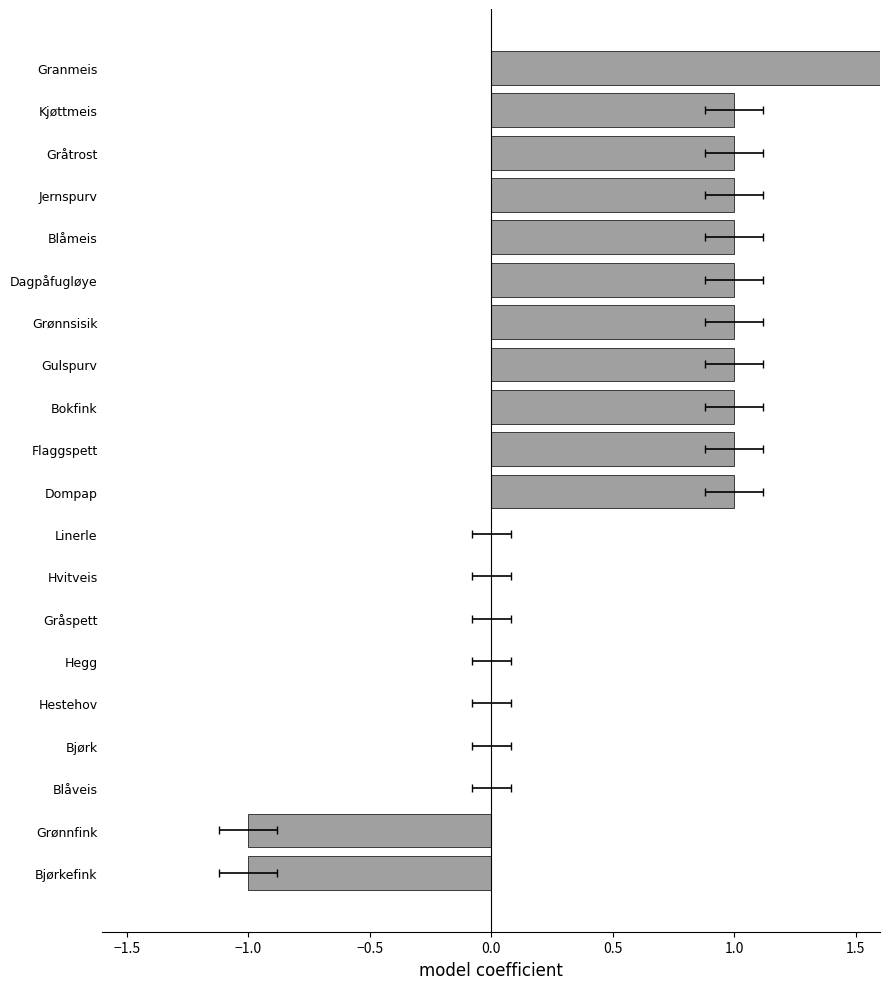

What is the smallest value displayed?

-1